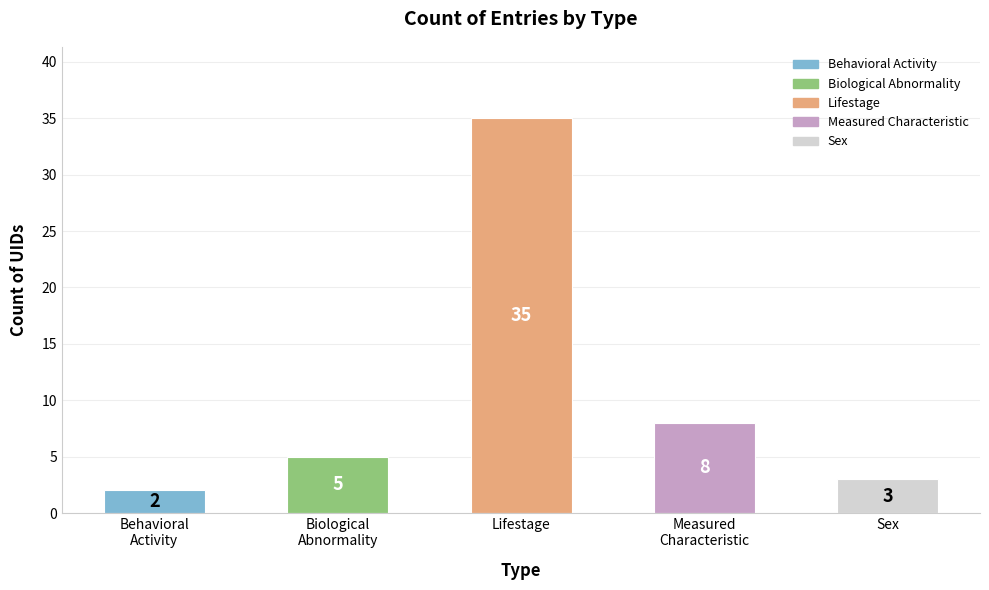

The value at Lifestage is 62. True or false?

False